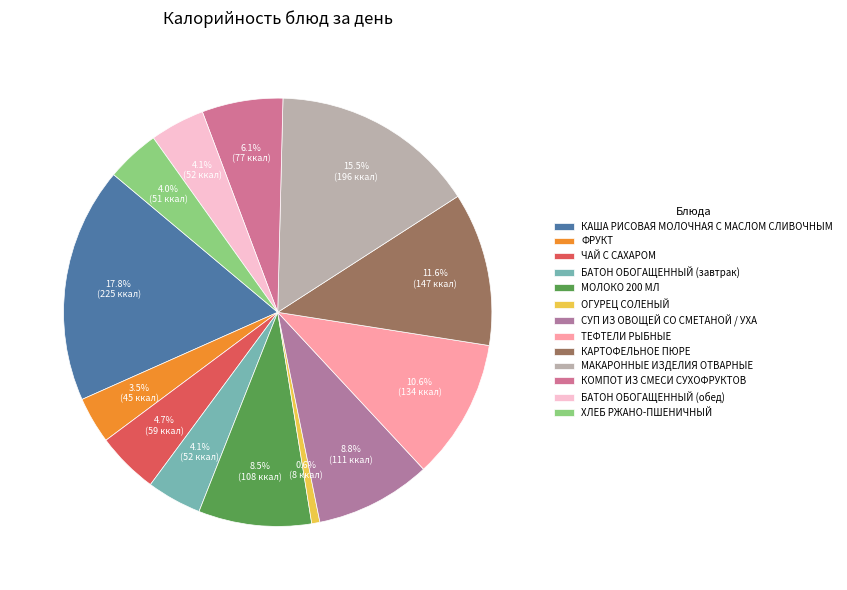

Is there any slice that represents more than half of the pie?

No